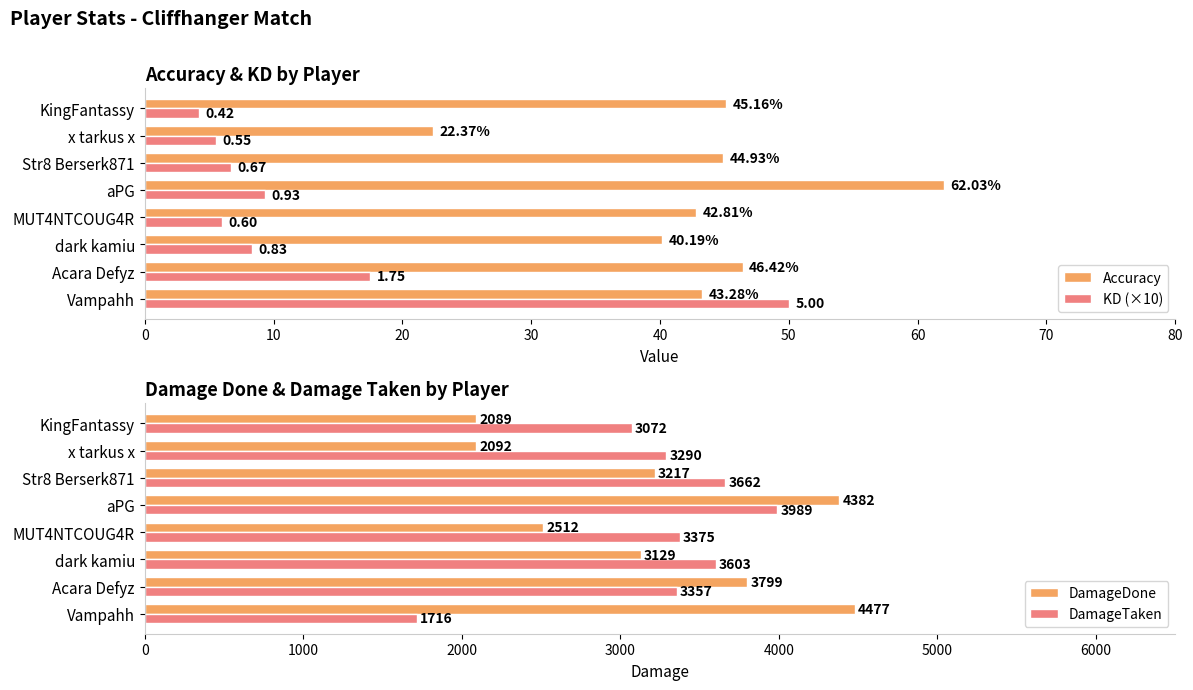

What is the average value of the Accuracy series?

43.4